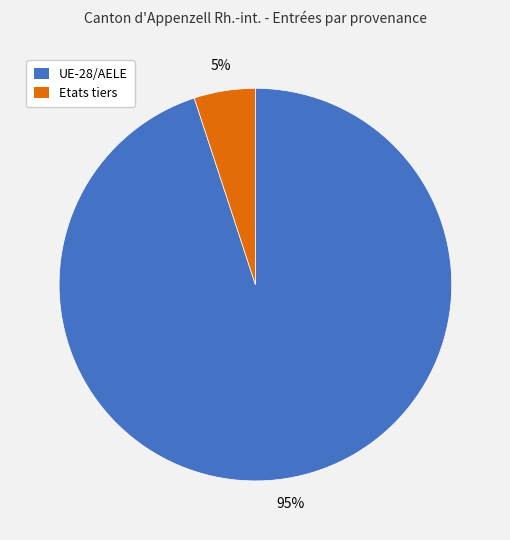

Which slice is the smallest?

Etats tiers